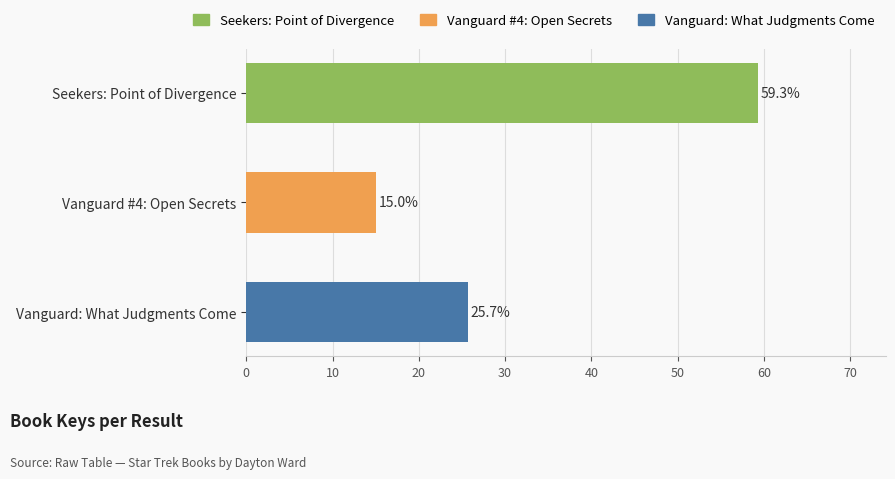

Reading bottom to top, extract all data points from this chart.

Vanguard: What Judgments Come=25.7	Vanguard #4: Open Secrets=15.0	Seekers: Point of Divergence=59.3